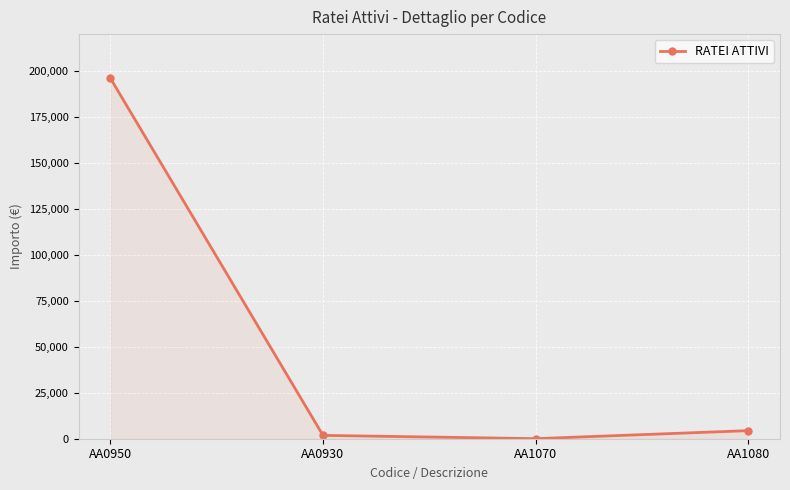

How many data points does each series have?

4